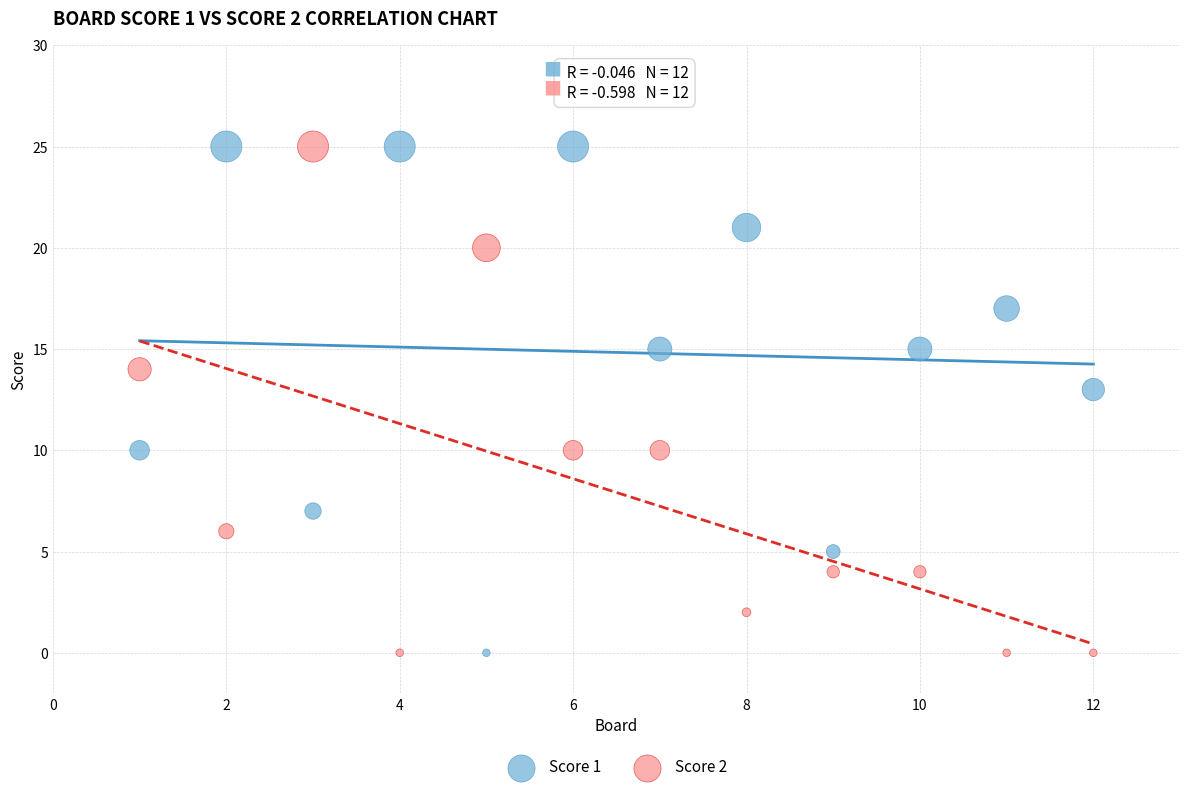

What is the X range (max minus min) for the scatter plot?

11